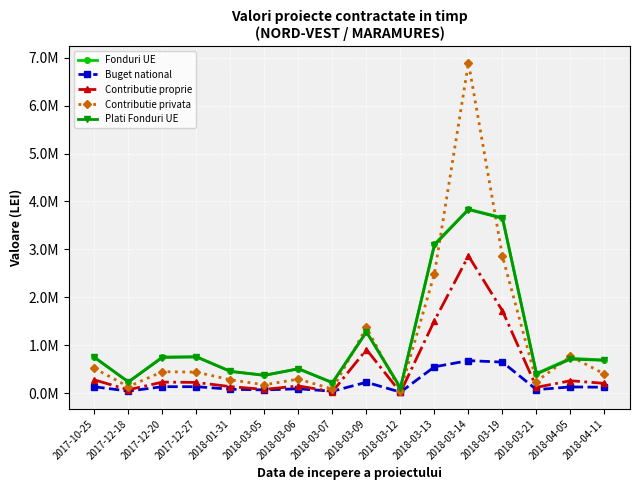

What is the label of the 8th point from the left?

2018-03-07